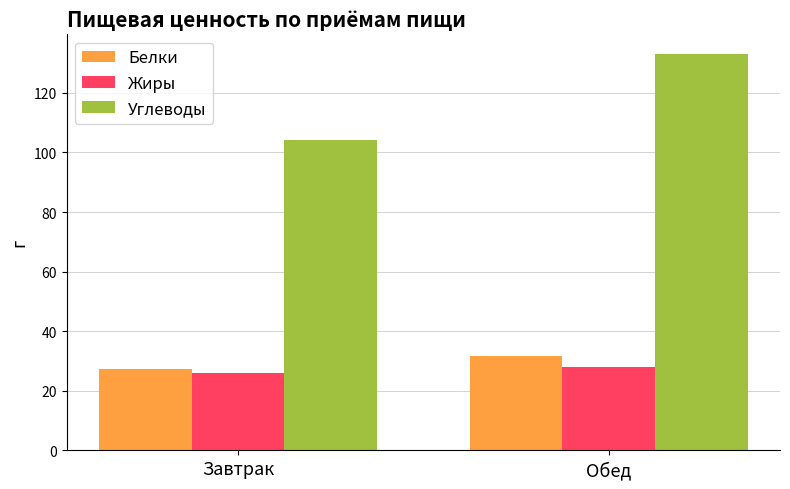

Reading right to left, list all the values displayed in this chart.

Белки: 31.6	27.3
Жиры: 27.9	26.0
Углеводы: 133.0	104.1